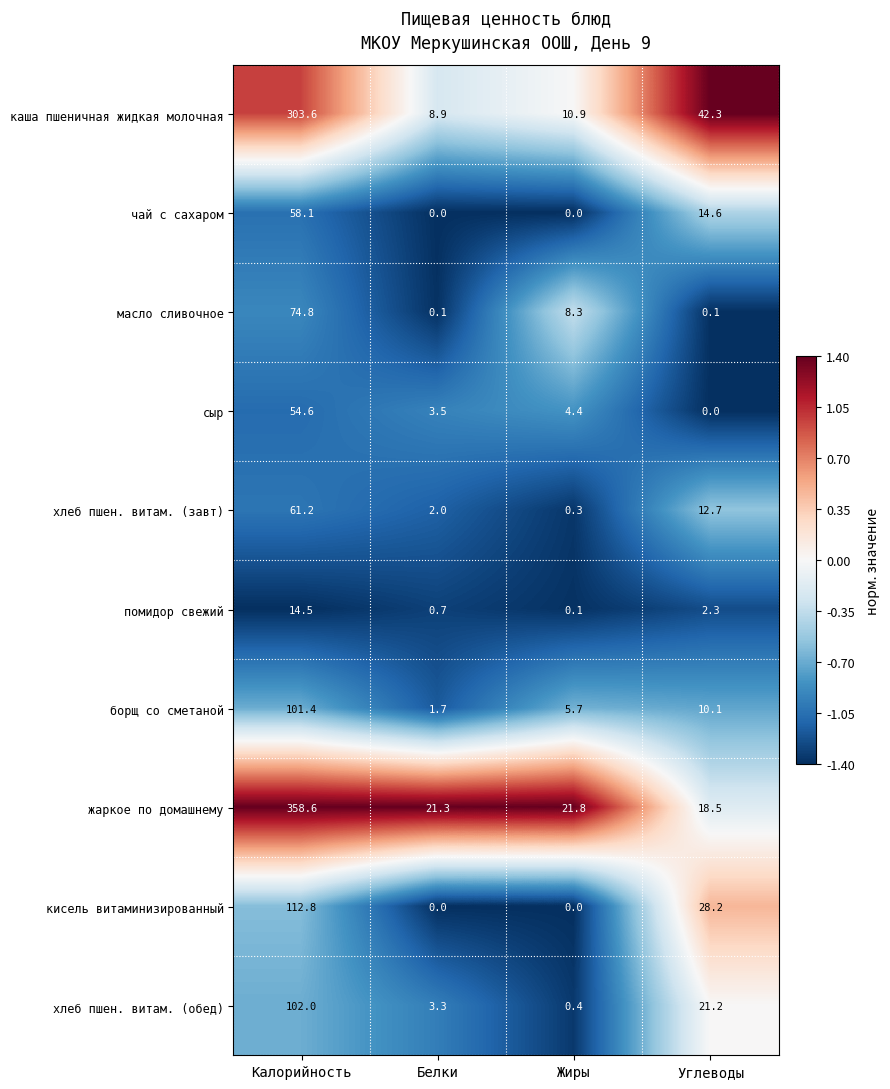

At which label does борщ со сметаной reach its minimum?

Белки